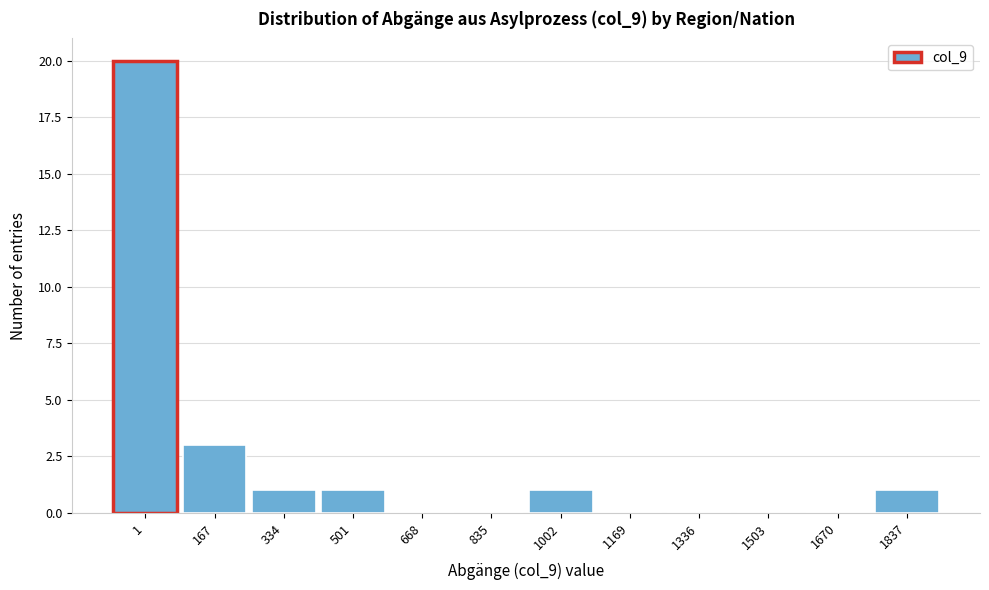

Reading left to right, list all the values displayed in this chart.

1=20	167=3	334=1	501=1	668=0	835=0	1002=1	1169=0	1336=0	1503=0	1670=0	1837=1